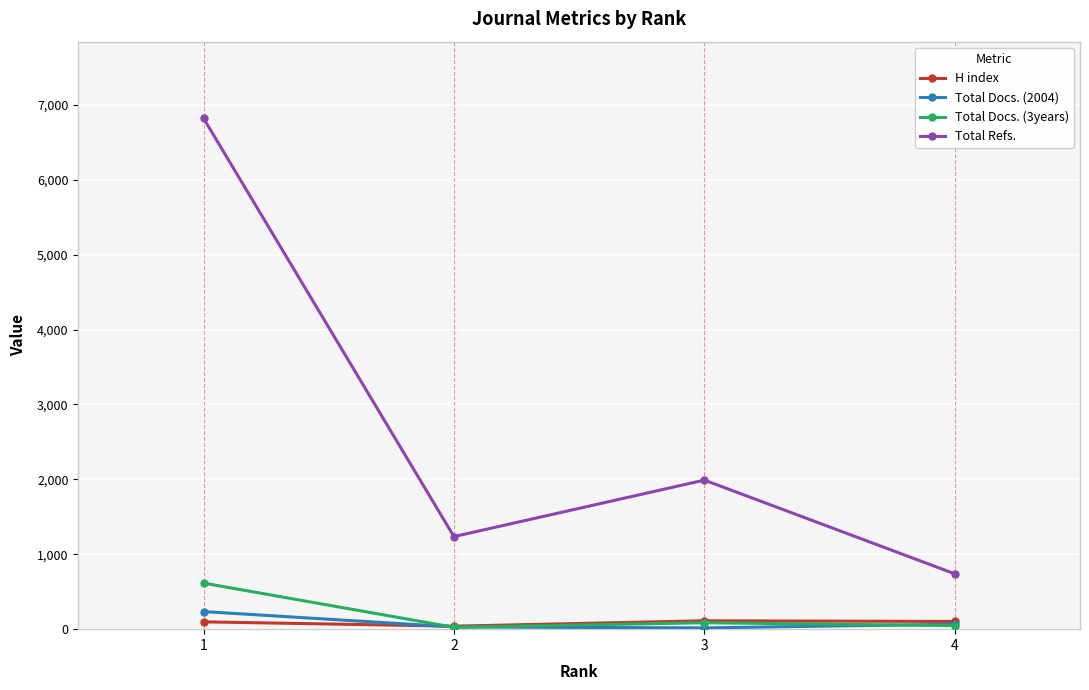

What is the value of the Total Refs. point at the 3rd from the left?

1990